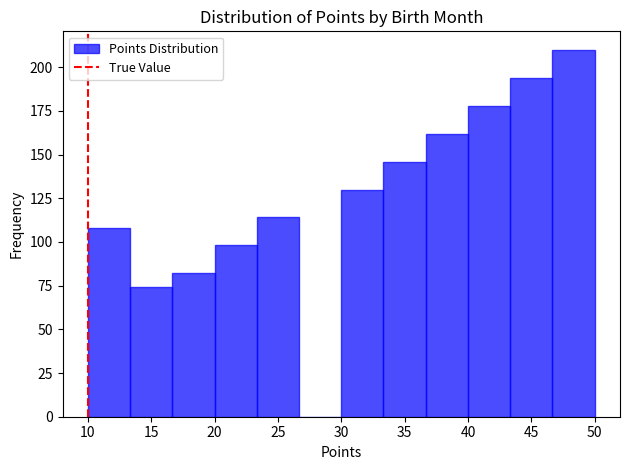

Reading left to right, transcribe this chart: for each bar, give the range it covers on the x-axis and its height. Neither the bar edges nor the heights are printed on the chart, so give them approximately, as read against the axes.

10.0 to 13.5: 110
13.5 to 16.5: 75
16.5 to 20.0: 80
20.0 to 23.5: 100
23.5 to 26.5: 115
26.5 to 30.0: 0
30.0 to 33.5: 130
33.5 to 36.5: 145
36.5 to 40.0: 160
40.0 to 43.5: 180
43.5 to 46.5: 195
46.5 to 50.0: 210